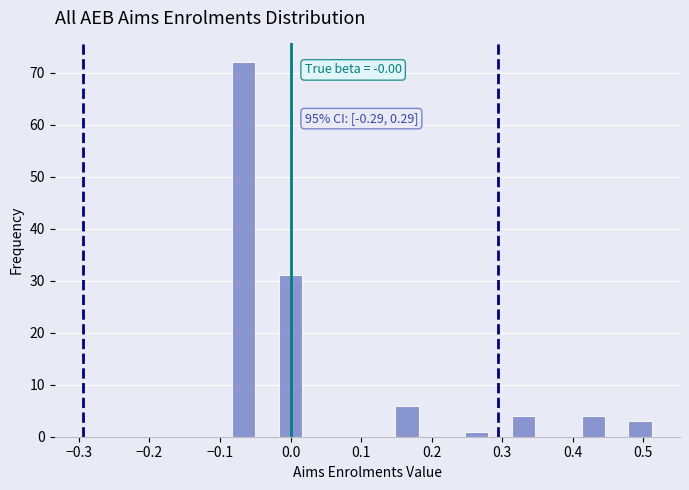

Read against the x-axis, roughly where is the centre of the tallest bar?

-0.07